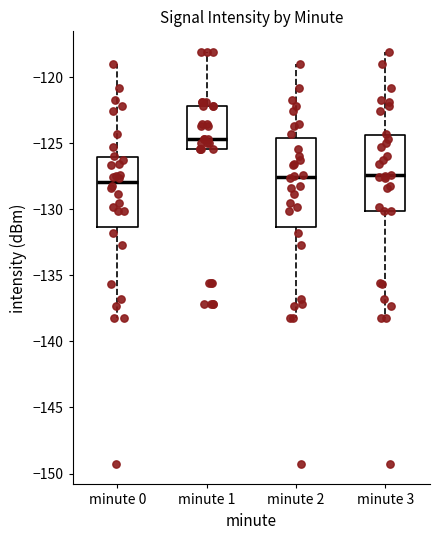

Comparing the boxes themselves (not the whiskers), which one is the tallest?

minute 2